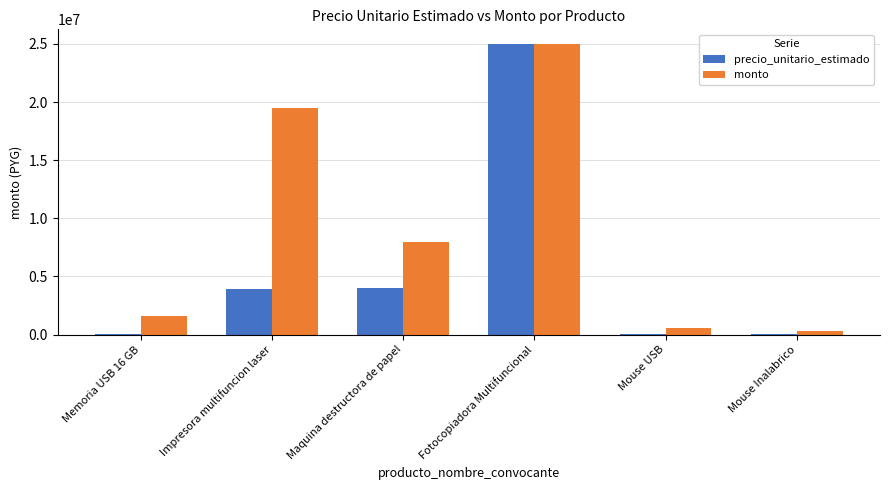

What value does the monto series have at Mouse USB, to the nearest 10?

550000